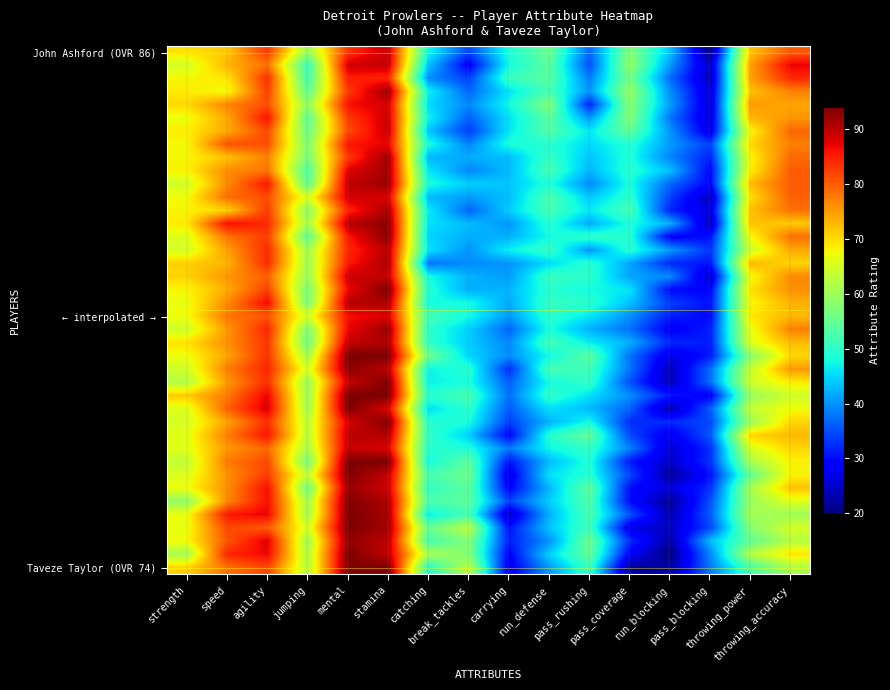

How many data points does each series have?

16